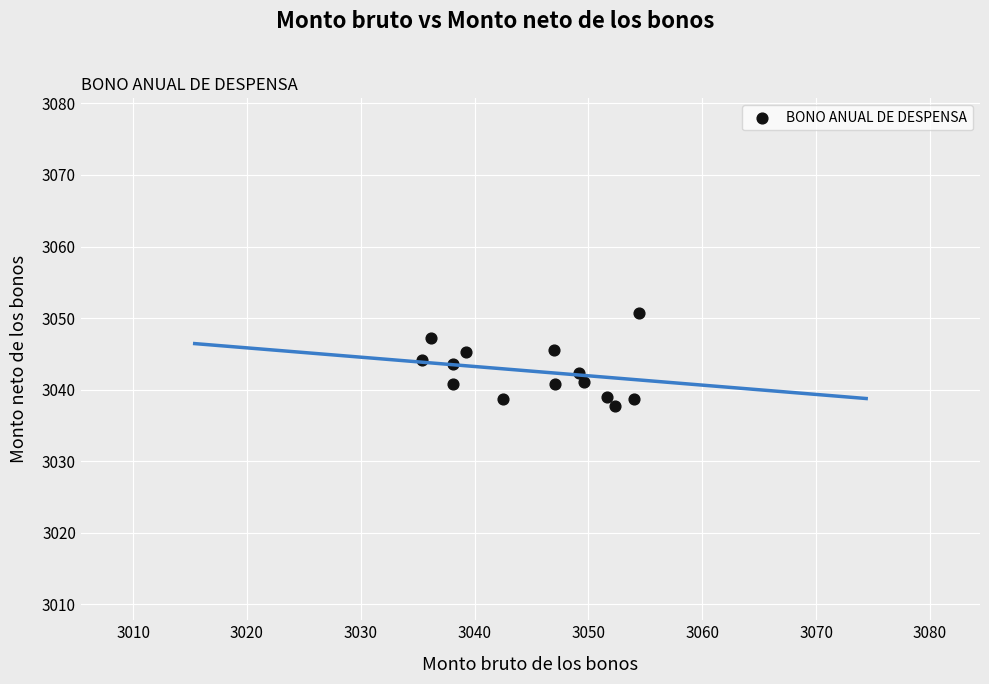

What is the range of Y values (max minus min)?

12.9